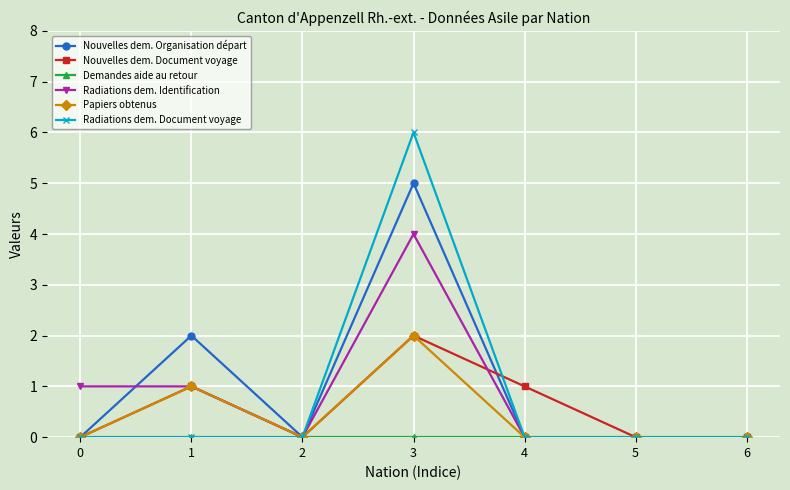

What is the maximum value shown in the chart?

6